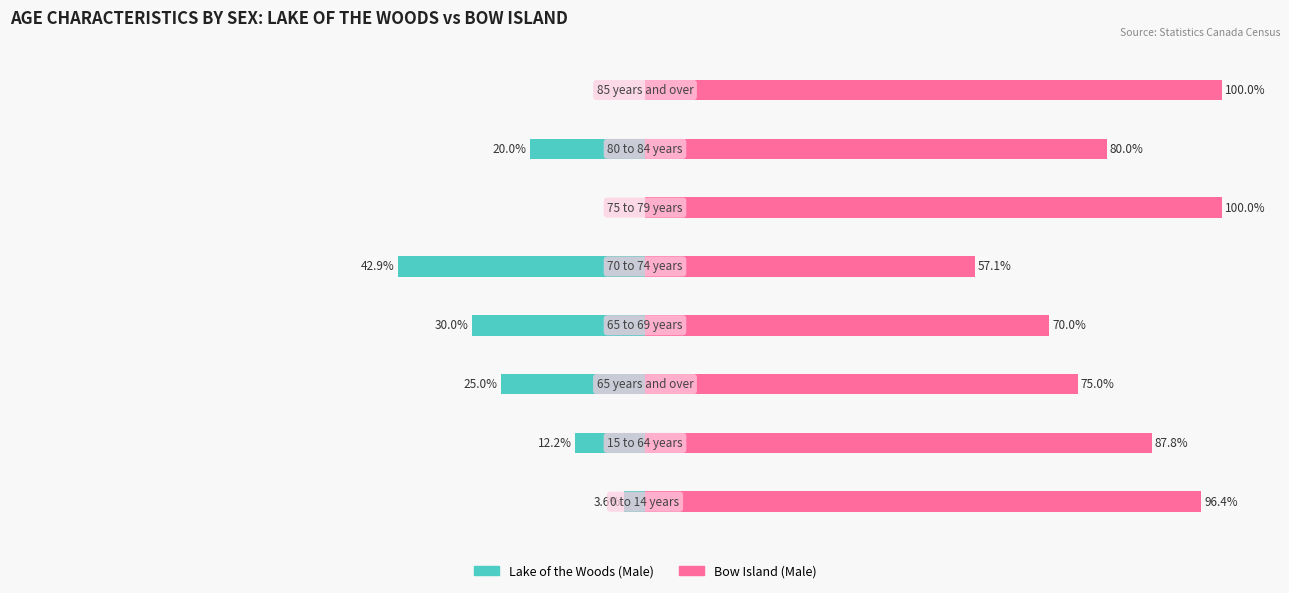

The value of Bow Island (Male) at 5 is 55.8. True or false?

False